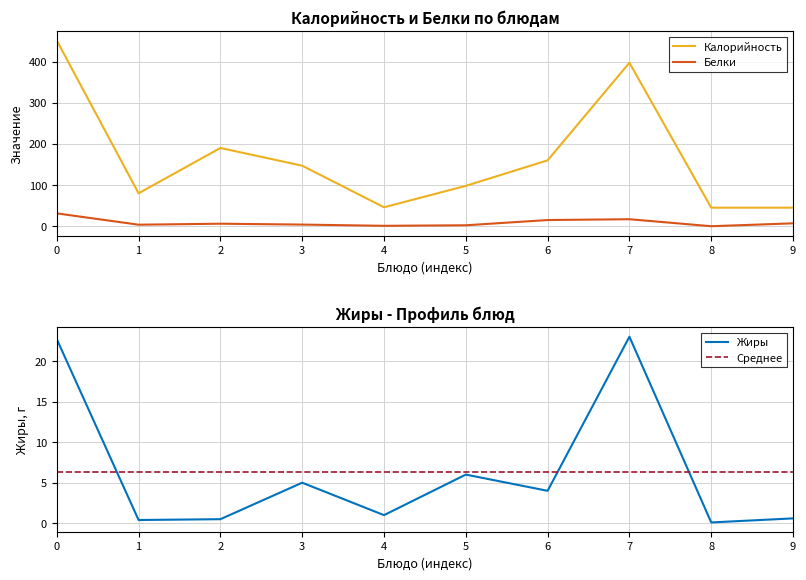

Is the value of Калорийность at 0 greater than the value of Белки at 2?

Yes